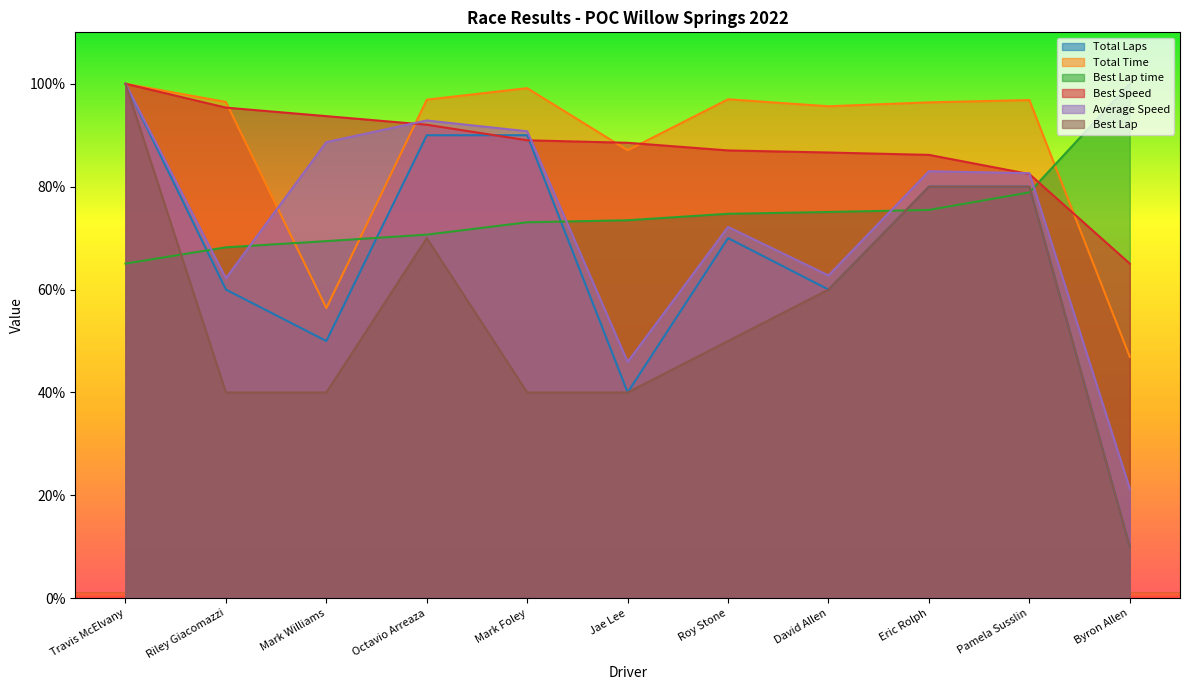

How many interior local valleys does the Total Laps series have?

3